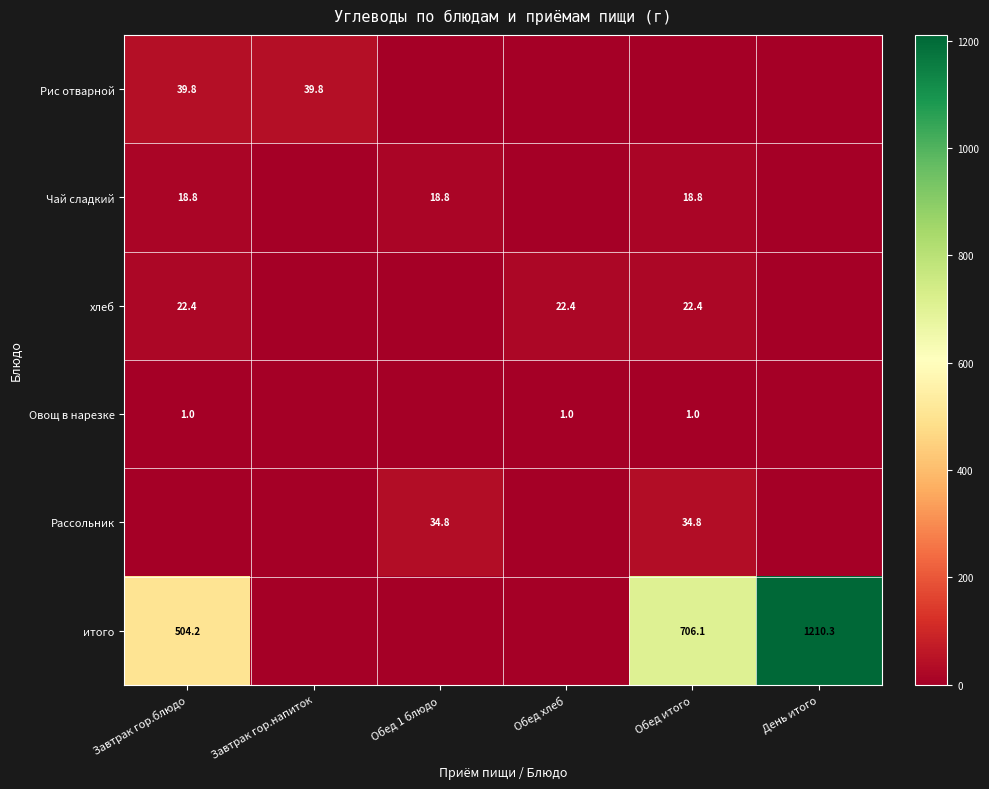

Is it true that Рассольник equals 34.8 at Обед итого?

True